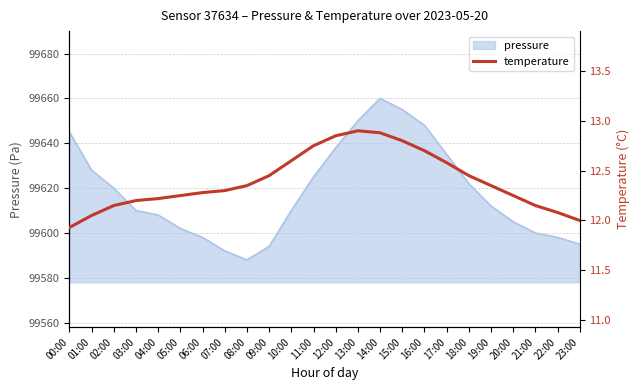

Does the chart have visible grid lines?

Yes